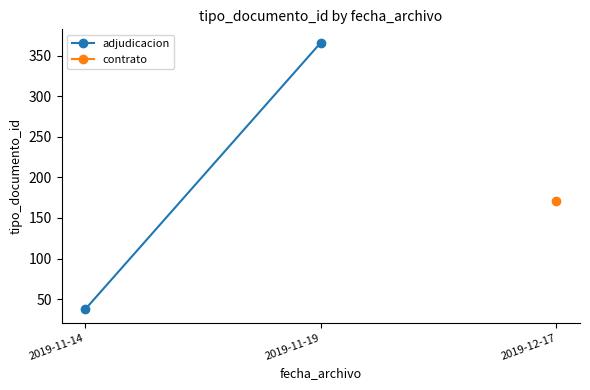

What is the ratio of the value at 2019-11-19 to the value at 2019-11-14?

9.8